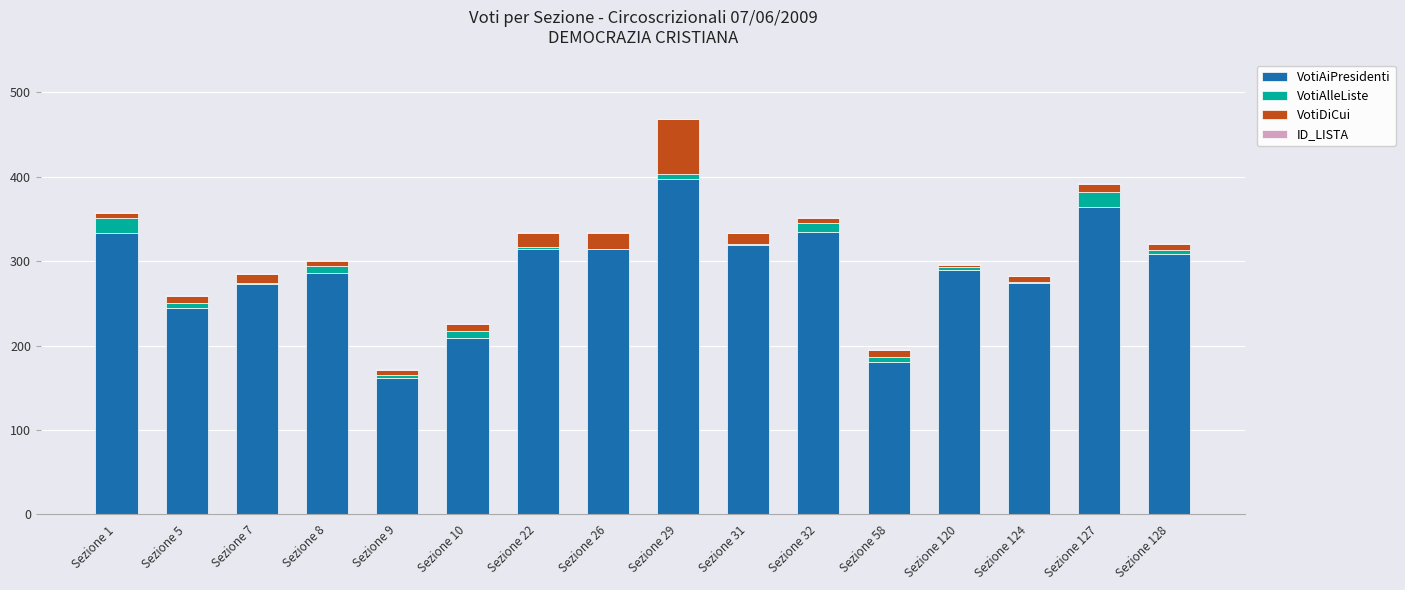

At which category is the sum across all series the highest?

Sezione 29